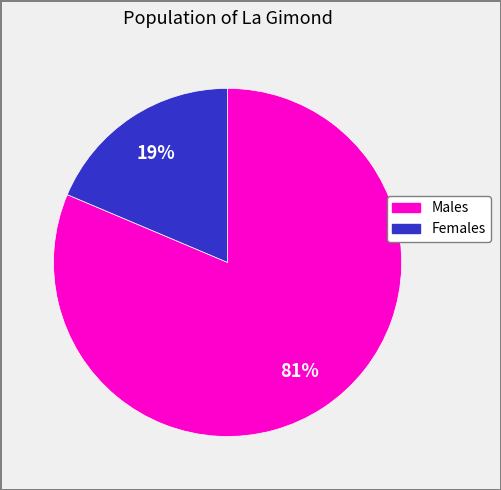

Is there a majority slice in this chart?

Yes